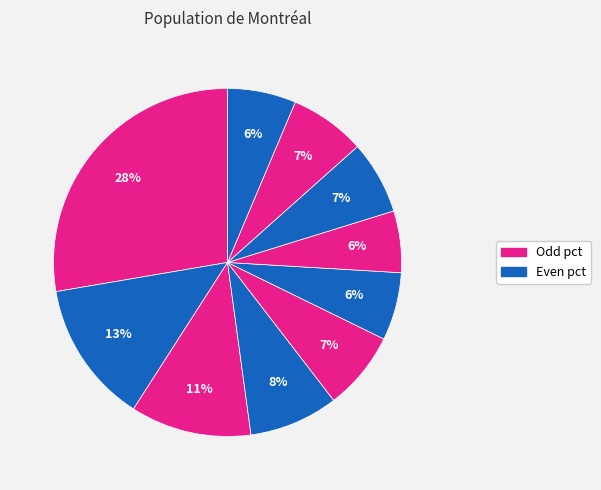

Count the number of slices in the pie.

10